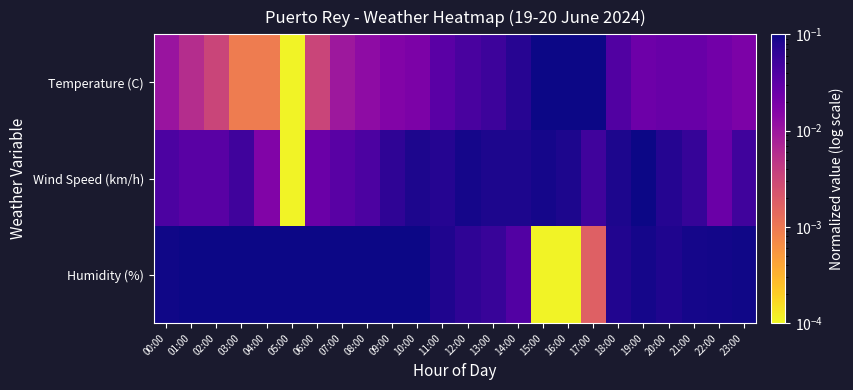

Reading right to left, extract all data points from this chart.

Temperature (C): 23:00=0.0	22:00=0.0	21:00=0.0	20:00=0.0	19:00=0.0	18:00=0.0	17:00=0.1	16:00=0.1	15:00=0.1	14:00=0.1	13:00=0.1	12:00=0.0	11:00=0.0	10:00=0.0	09:00=0.0	08:00=0.0	07:00=0.0	06:00=0.0	05:00=0.0	04:00=0.0	03:00=0.0	02:00=0.0	01:00=0.0	00:00=0.0
Wind Speed (km/h): 23:00=0.1	22:00=0.0	21:00=0.1	20:00=0.1	19:00=0.1	18:00=0.1	17:00=0.1	16:00=0.1	15:00=0.1	14:00=0.1	13:00=0.1	12:00=0.1	11:00=0.1	10:00=0.1	09:00=0.1	08:00=0.0	07:00=0.0	06:00=0.0	05:00=0.0	04:00=0.0	03:00=0.1	02:00=0.0	01:00=0.0	00:00=0.0
Humidity (%): 23:00=0.1	22:00=0.1	21:00=0.1	20:00=0.1	19:00=0.1	18:00=0.1	17:00=0.0	16:00=0.0	15:00=0.0	14:00=0.0	13:00=0.1	12:00=0.1	11:00=0.1	10:00=0.1	09:00=0.1	08:00=0.1	07:00=0.1	06:00=0.1	05:00=0.1	04:00=0.1	03:00=0.1	02:00=0.1	01:00=0.1	00:00=0.1